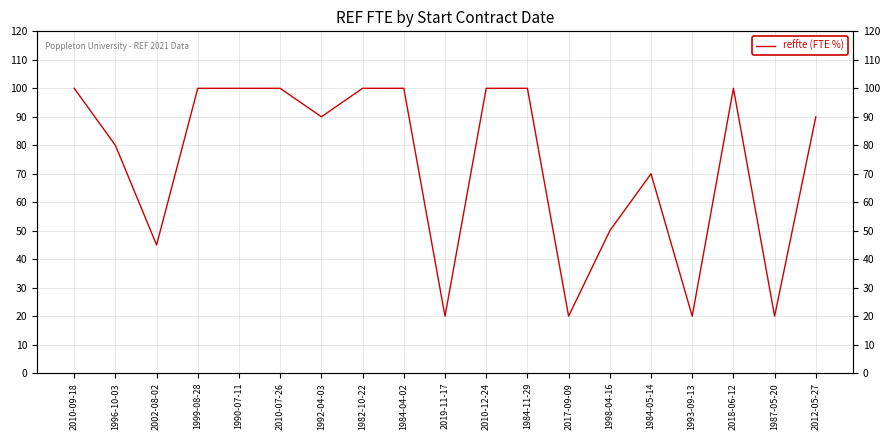

True or false: the data shows 100 at 2018-06-12.

True